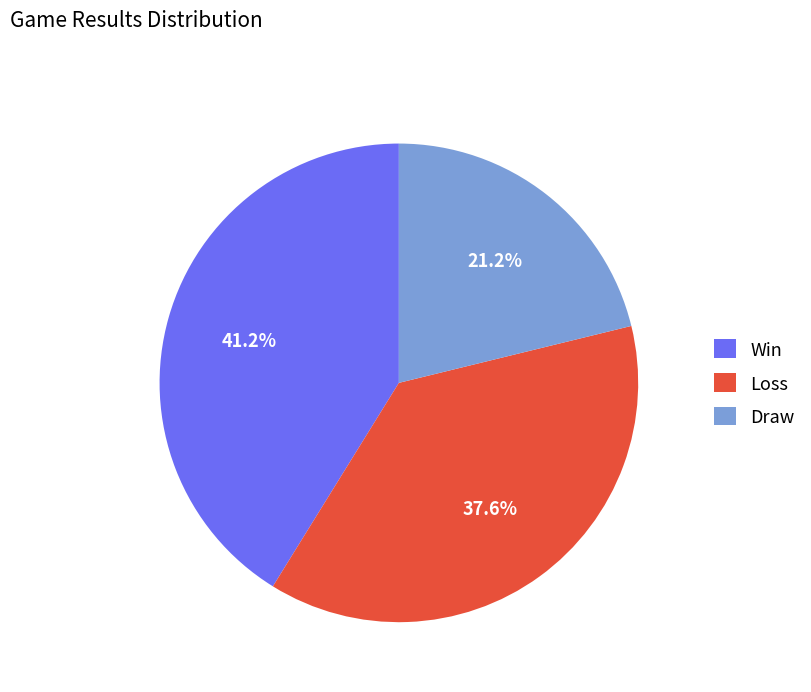

Which slice is the smallest?

Draw